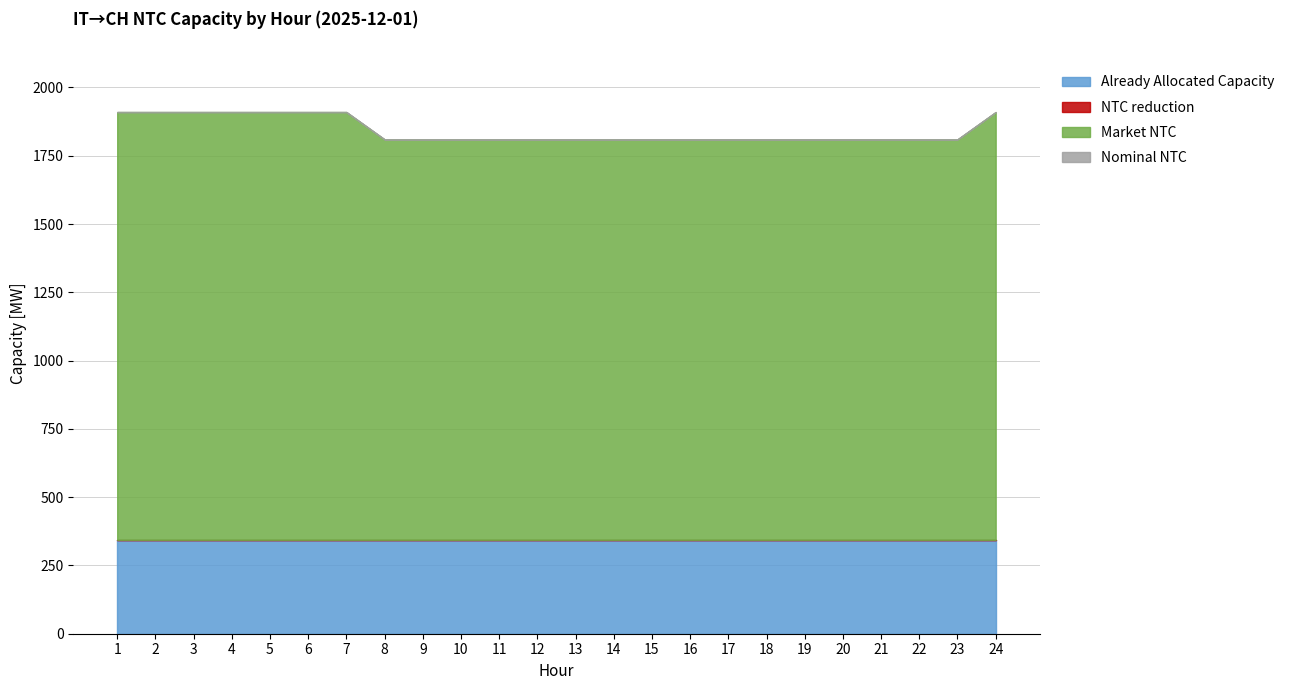

Between 16 and 22, which series saw the biggest shift?

Nominal NTC